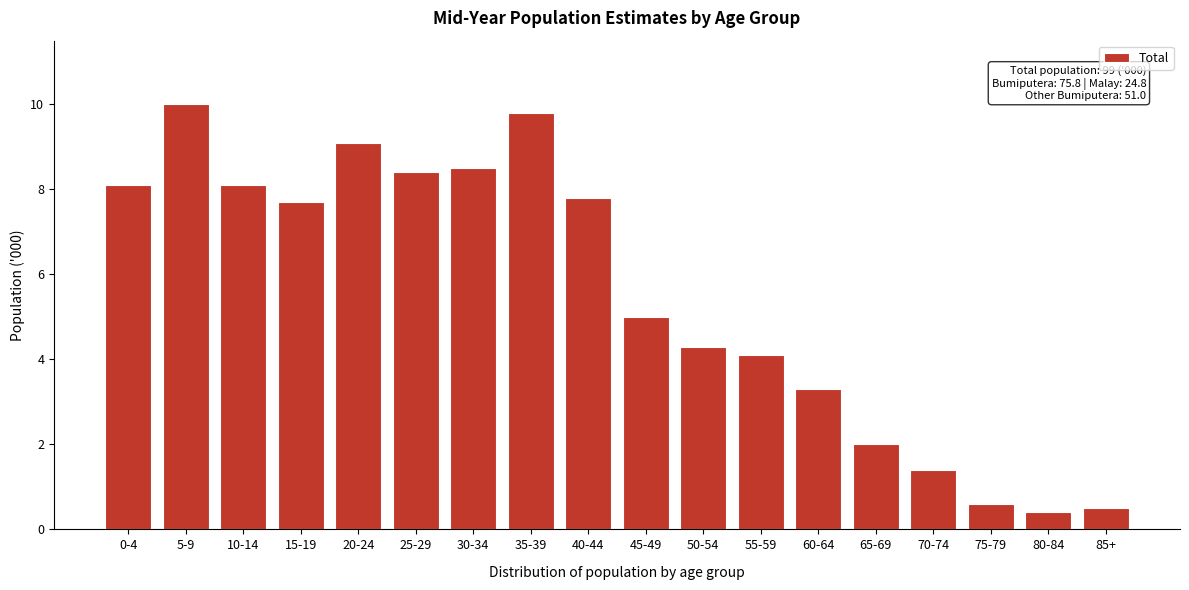

Reading right to left, extract all data points from this chart.

85+=0.5	80-84=0.4	75-79=0.6	70-74=1.4	65-69=2.0	60-64=3.3	55-59=4.1	50-54=4.3	45-49=5.0	40-44=7.8	35-39=9.8	30-34=8.5	25-29=8.4	20-24=9.1	15-19=7.7	10-14=8.1	5-9=10.0	0-4=8.1